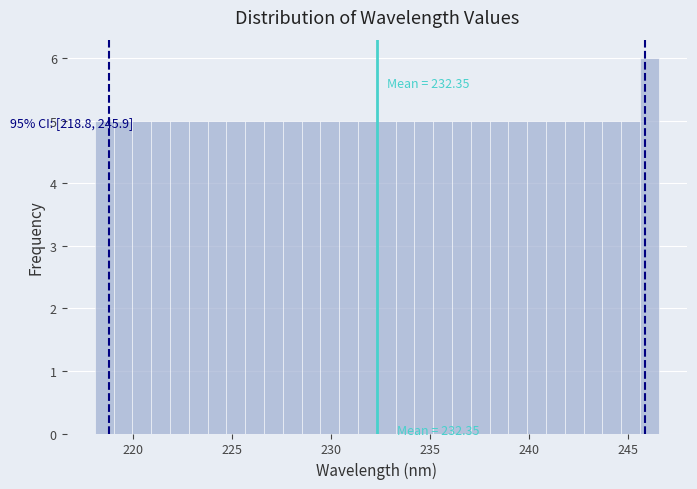

Read against the x-axis, roughly where is the centre of the tallest bar?

246.0